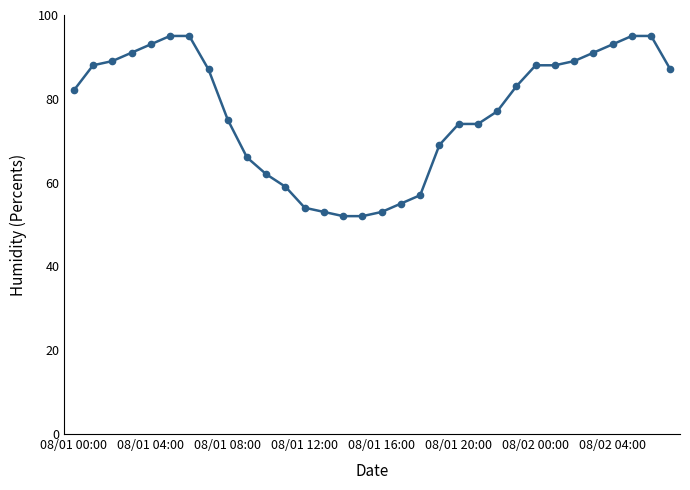

What is the smallest value displayed?

52